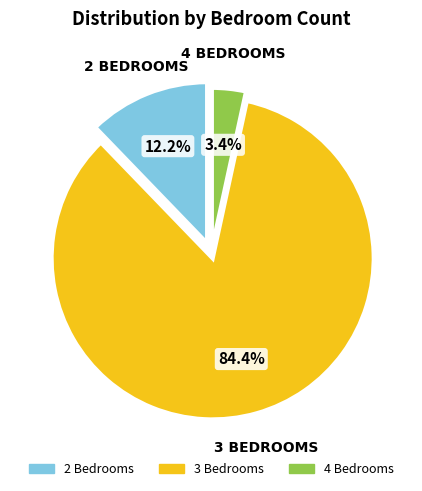

How many slices are in this pie chart?

3